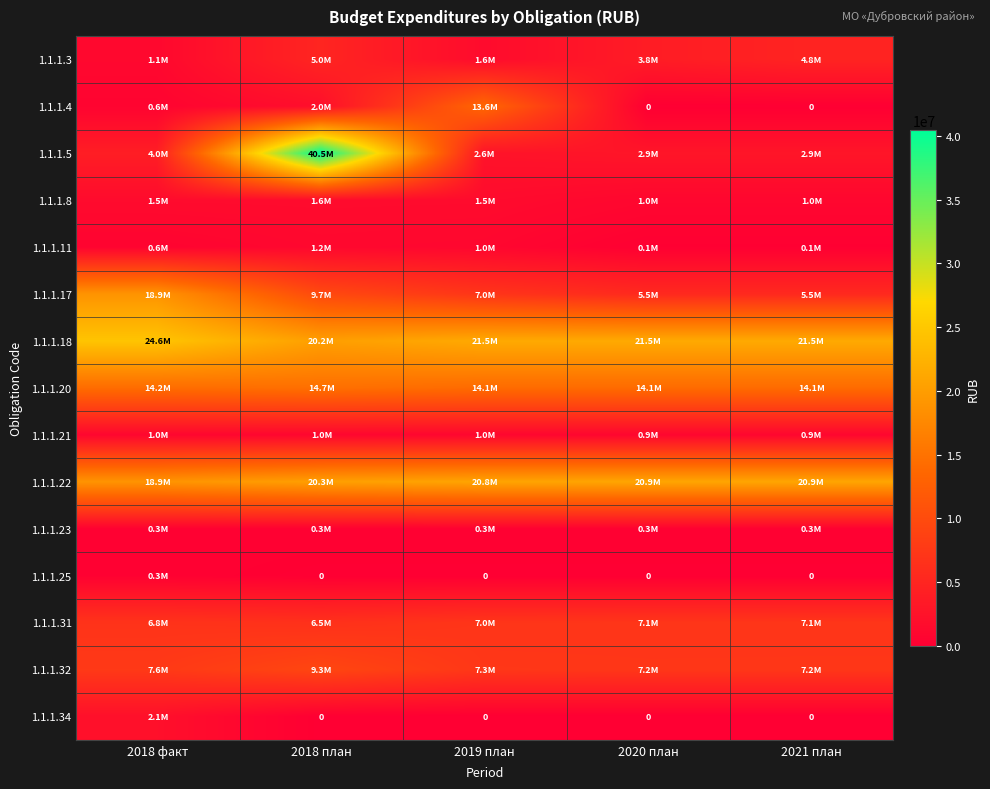

What is the maximum value for 1.1.1.20?

14665790.2